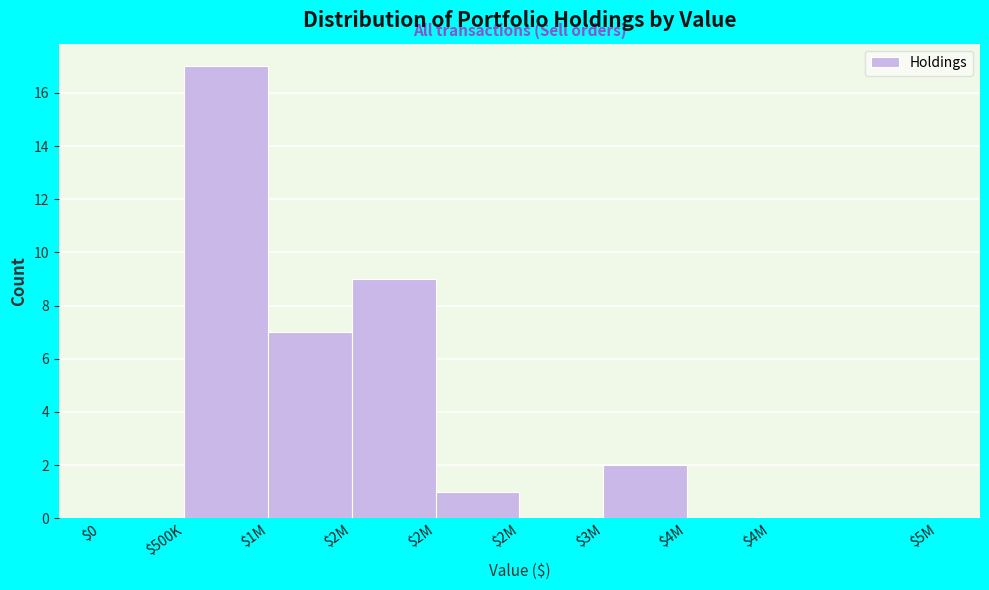

How many series are shown in this chart?

1